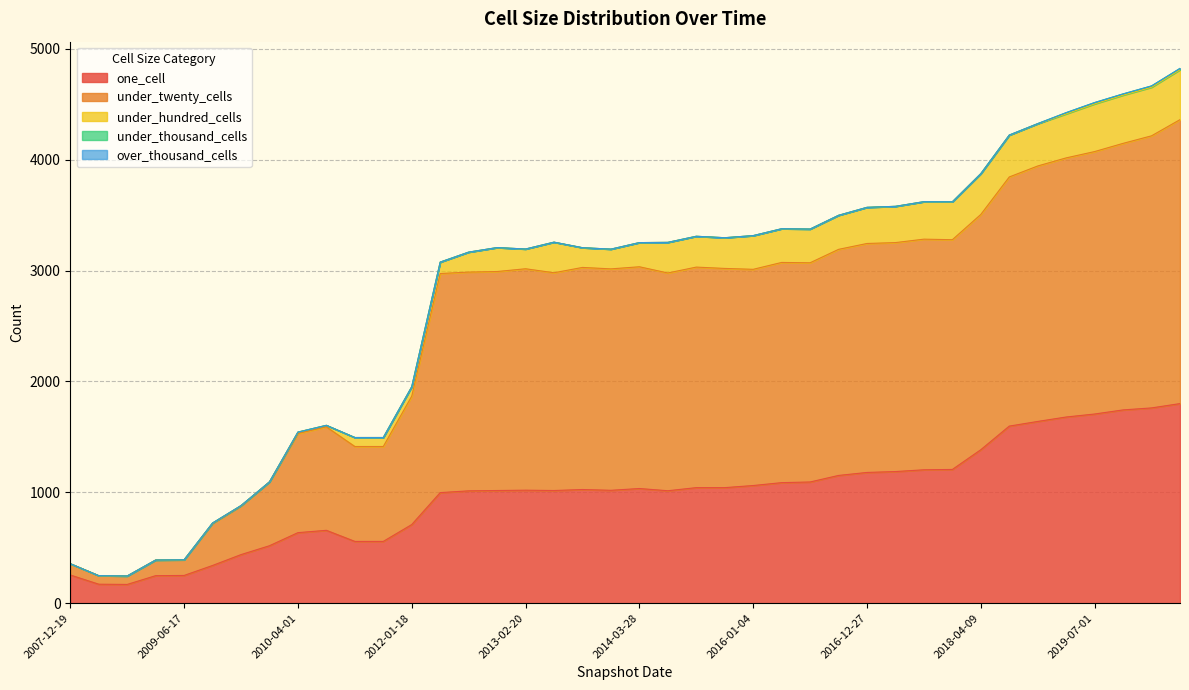

Reading right to left, list all the values displayed in this chart.

one_cell: 1800	1761	1743	1706	1679	1639	1597	1384	1206	1203	1187	1179	1152	1093	1087	1061	1042	1042	1014	1034	1018	1025	1016	1019	1016	1013	997	709	557	557	657	636	518	438	340	250	248	169	171	254
under_twenty_cells: 2561	2454	2404	2367	2337	2304	2247	2122	2072	2080	2065	2065	2039	1977	1986	1950	1977	1989	1964	2000	1997	2003	1964	1997	1975	1973	1976	1158	856	856	933	894	576	438	379	141	141	76	77	102
under_hundred_cells: 450	438	435	430	397	381	377	368	342	338	327	326	307	304	304	304	277	278	276	218	178	178	276	178	216	180	103	85	81	81	14	13	0	4	4	0	0	0	0	0
under_thousand_cells: 12	12	11	12	11	1	1	0	0	0	0	0	0	0	0	0	0	0	0	0	0	0	0	0	0	0	0	0	0	0	0	0	0	0	0	0	0	0	0	0
over_thousand_cells: 0	0	0	0	0	0	0	0	0	0	0	0	0	0	0	0	0	0	0	0	0	0	0	0	0	0	0	0	0	0	0	0	0	0	0	0	0	0	0	0